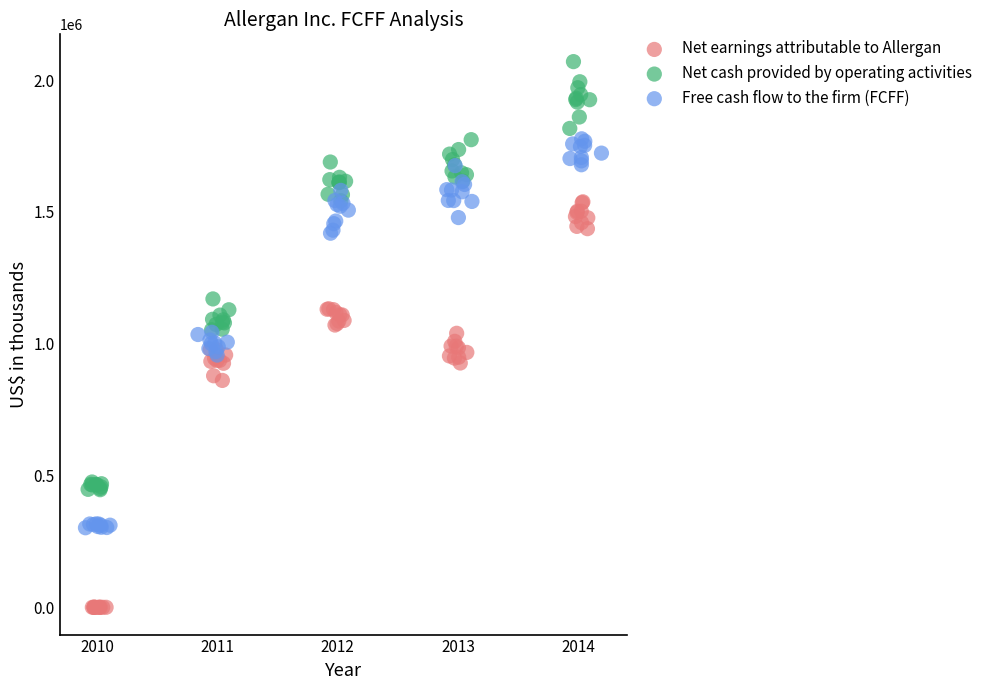

Which series reaches the maximum Y coordinate?

Net cash provided by operating activities